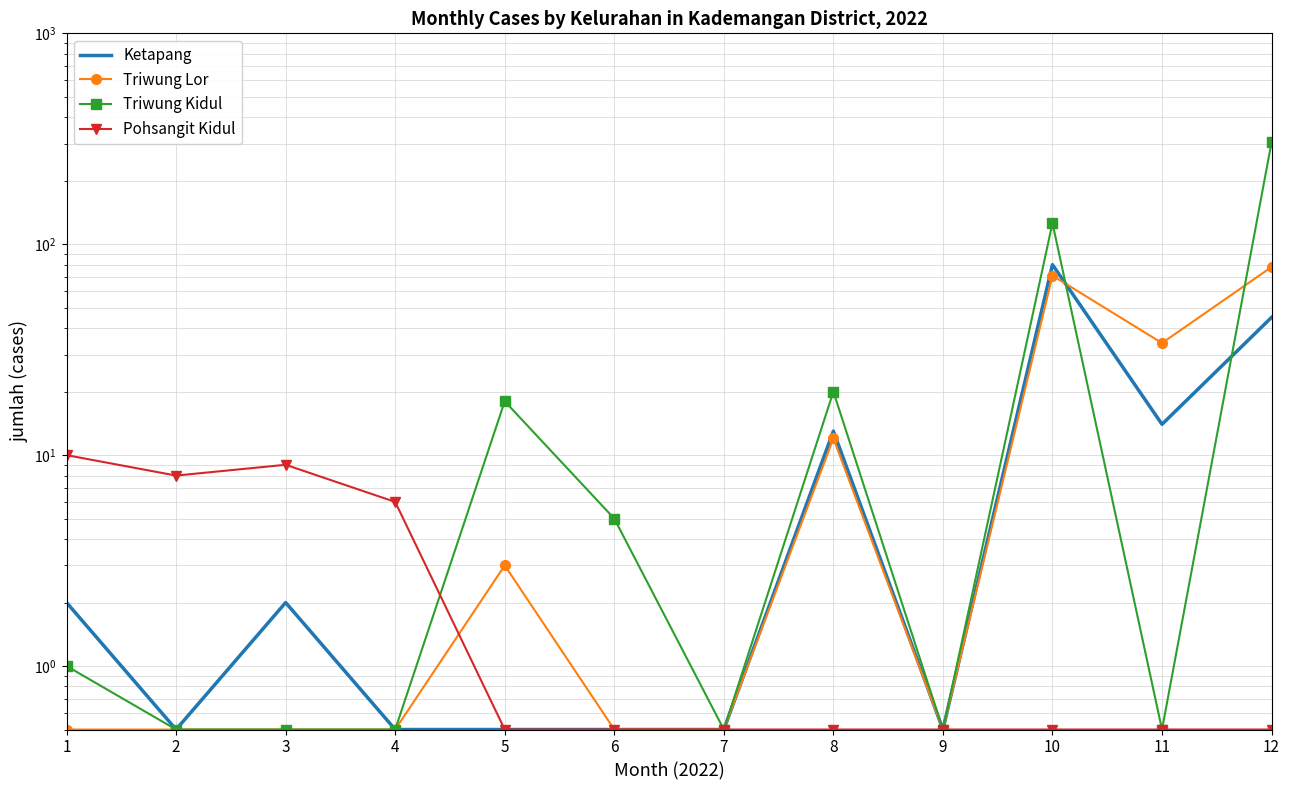

True or false: Ketapang and Triwung Kidul intersect in this chart.

True